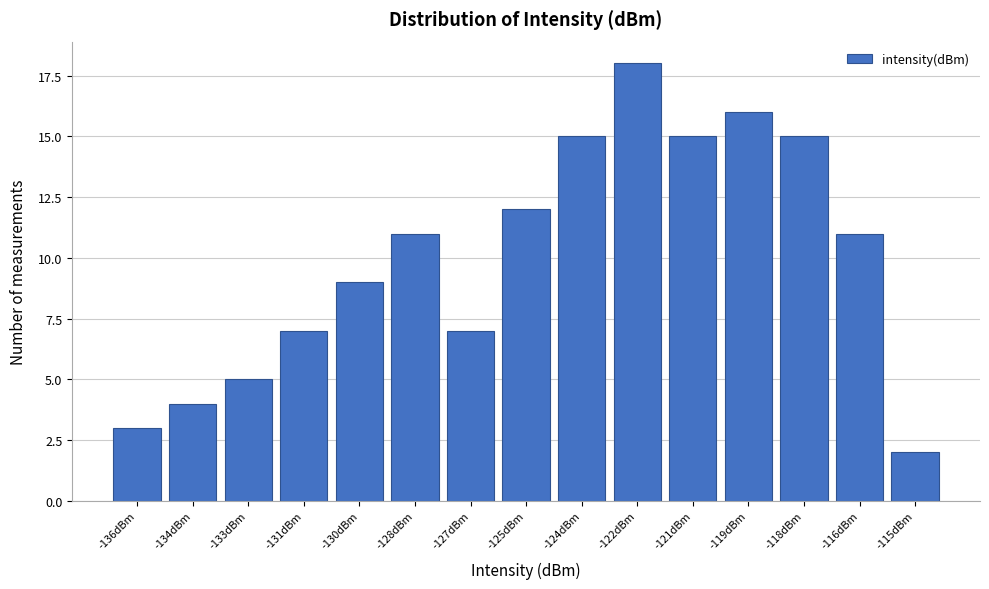

Reading left to right, list all the values displayed in this chart.

-136dBm=3	-134dBm=4	-133dBm=5	-131dBm=7	-130dBm=9	-128dBm=11	-127dBm=7	-125dBm=12	-124dBm=15	-122dBm=18	-121dBm=15	-119dBm=16	-118dBm=15	-116dBm=11	-115dBm=2